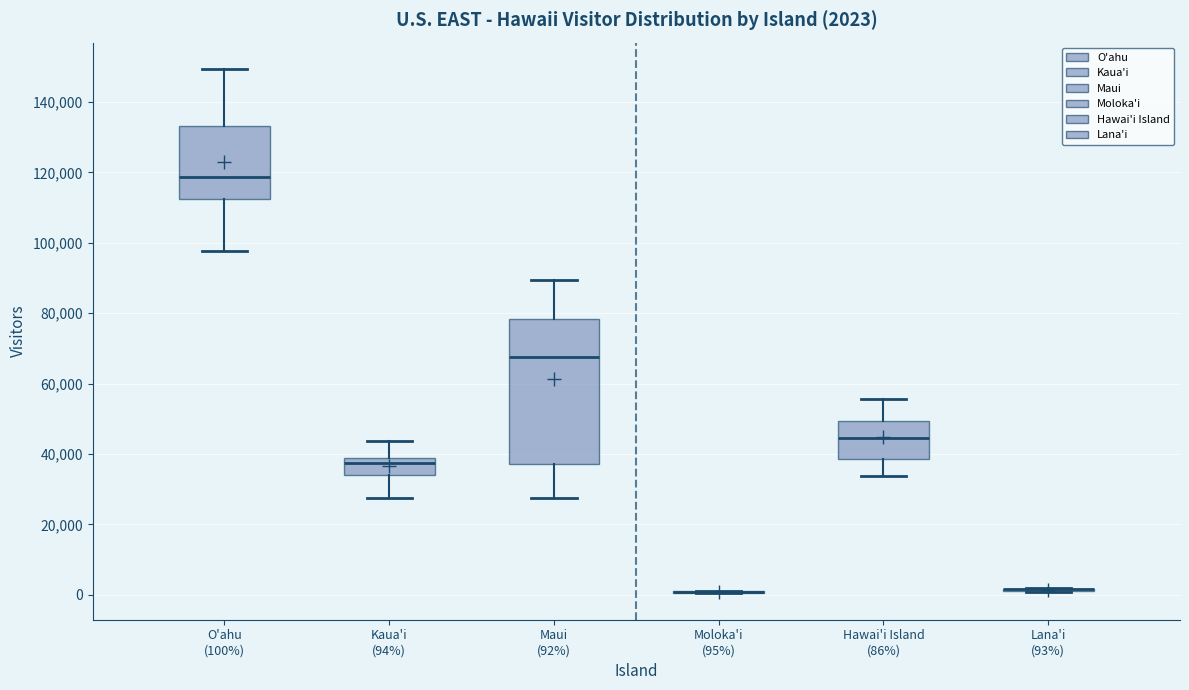

Which box is the tallest, from its lower edge to its upper edge?

Maui (92%)